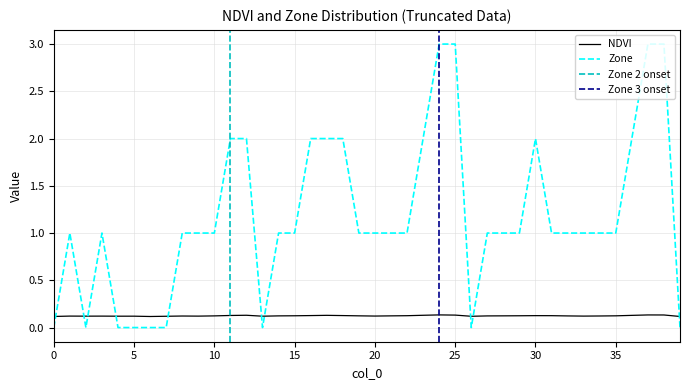

How many lines are shown in the chart?

2